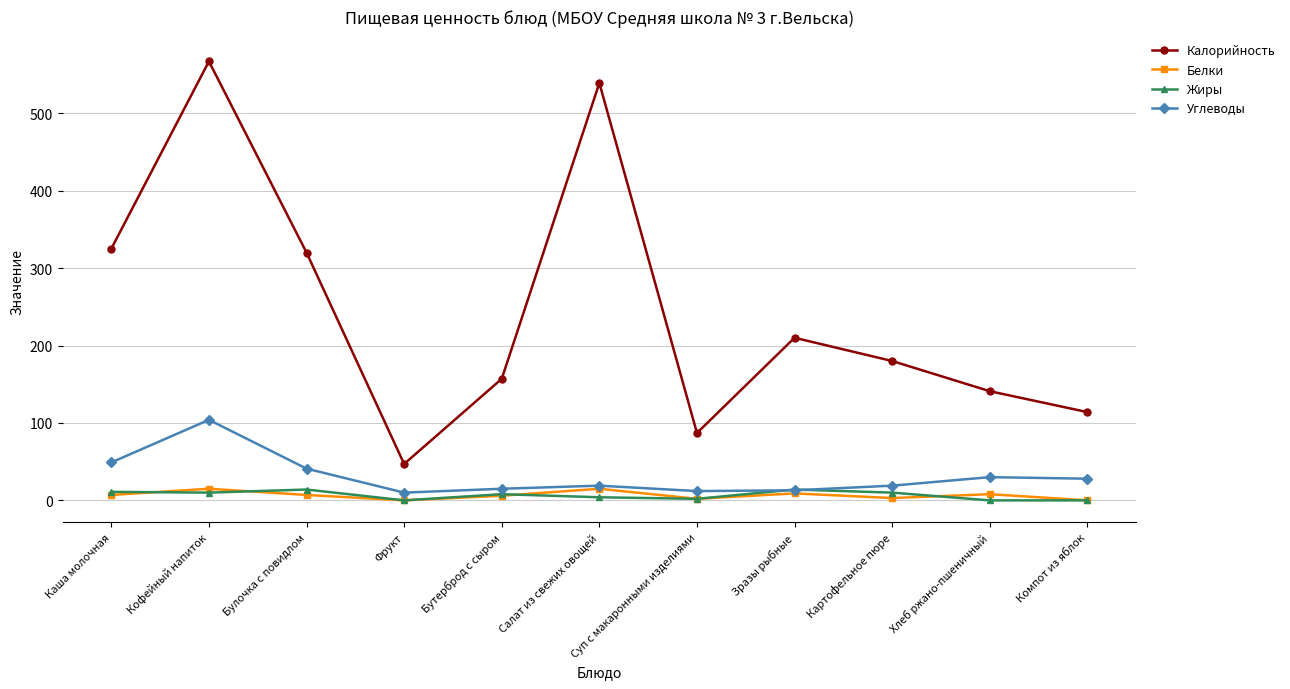

How many data points does each series have?

11